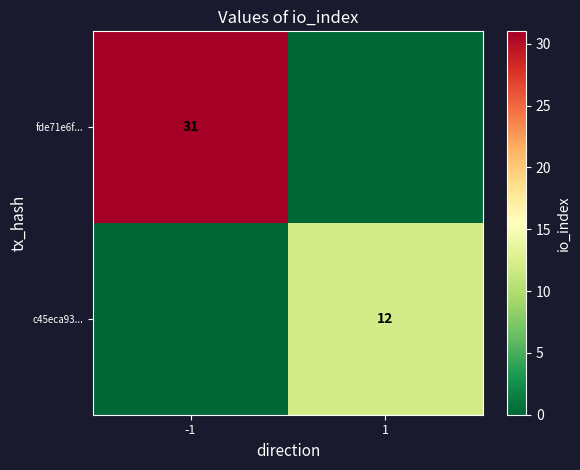

Is it true that c45eca93... equals 7 at 1?

False